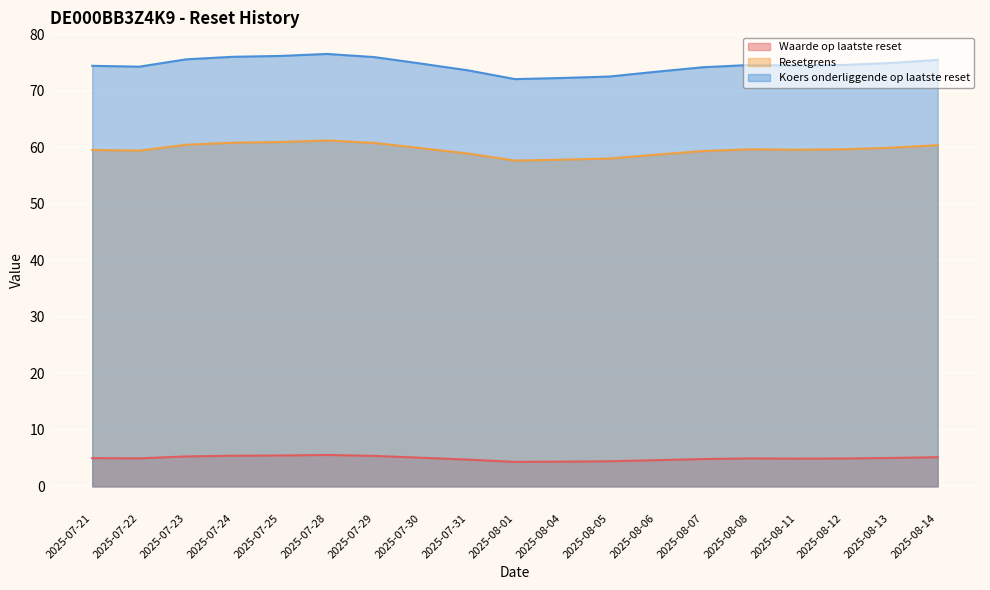

Rank the categories by Koers onderliggende op laatste reset value from highest to lowest.

2025-07-28, 2025-07-25, 2025-07-24, 2025-07-29, 2025-07-23, 2025-08-14, 2025-08-13, 2025-07-30, 2025-08-08, 2025-08-12, 2025-08-11, 2025-07-21, 2025-07-22, 2025-08-07, 2025-07-31, 2025-08-06, 2025-08-05, 2025-08-04, 2025-08-01